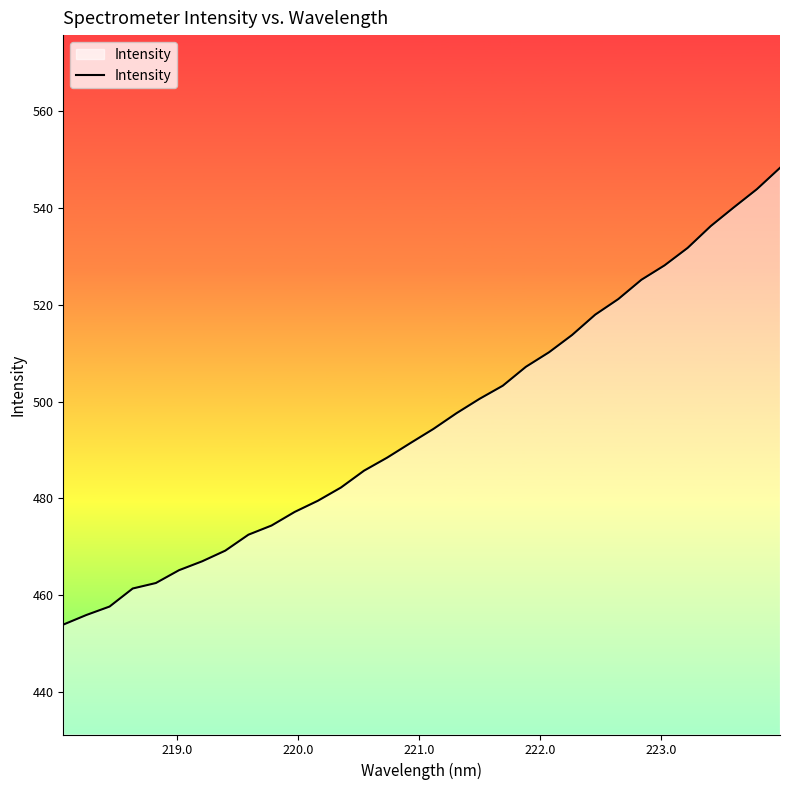

Count the number of data series in this chart.

1